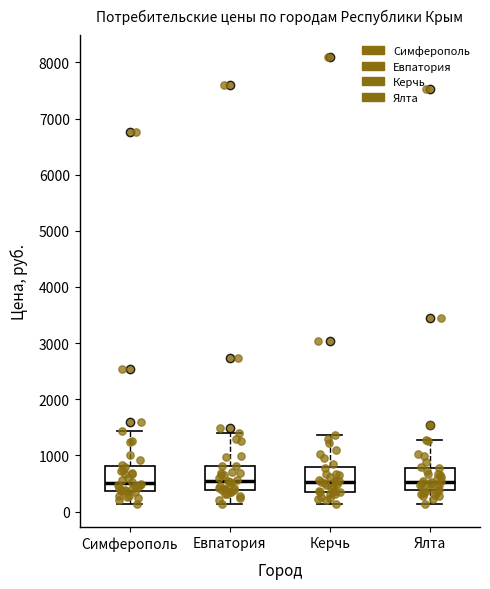

Reading left to right, transcribe this box plot: for each box, give where its median line is, the range the box spans, and where its two whiskers end, as read against the y-axis. The values are not printed on the chart, so give them approximately, as read against the axis.

Симферополь: median 500, box 400 to 800, whiskers 100 to 1400
Евпатория: median 500, box 400 to 800, whiskers 100 to 1400
Керчь: median 500, box 400 to 800, whiskers 100 to 1400
Ялта: median 500, box 400 to 800, whiskers 100 to 1300